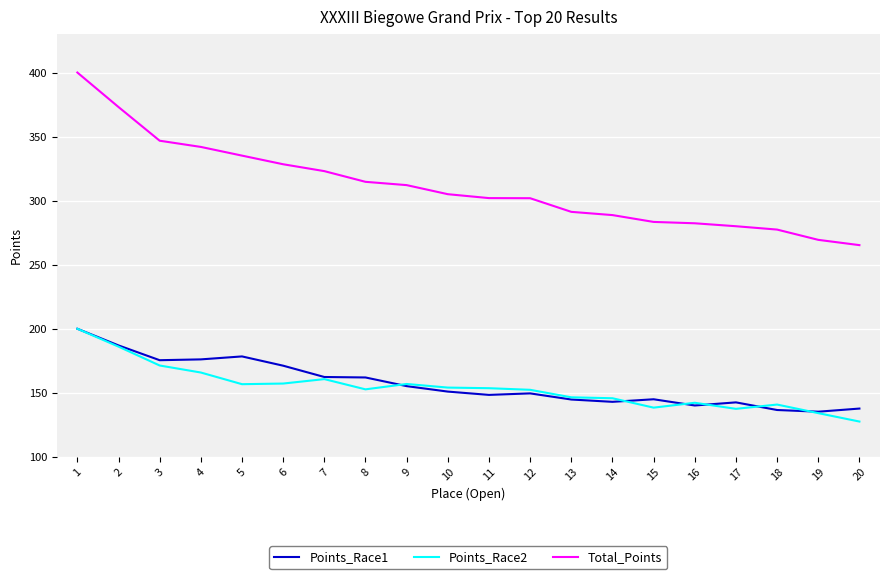

Is the value of Points_Race1 at 4 greater than the value of Total_Points at 7?

No